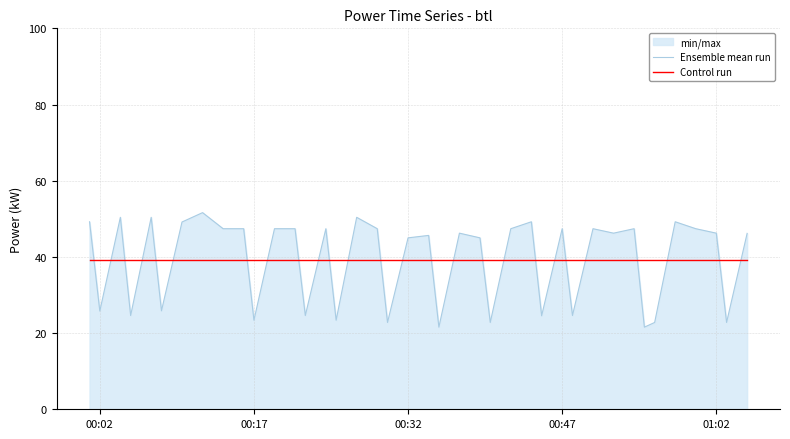

What is the lowest value of the Control run series?

39.3